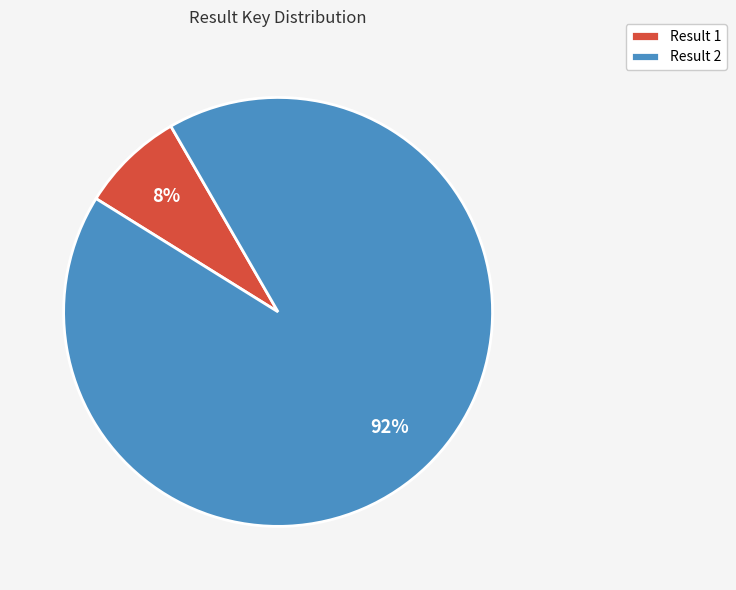

What percentage is the Result 2 slice, to the nearest percent?

92%